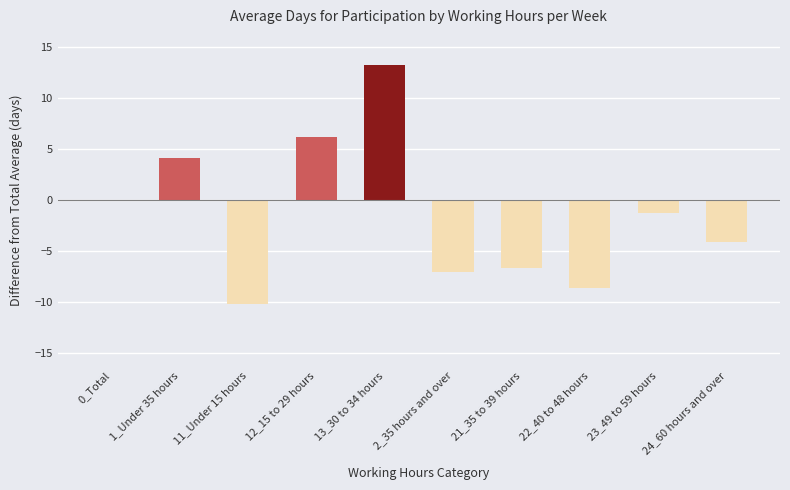

Reading right to left, what are all the values shown in this chart?

-4.1	-1.3	-8.6	-6.7	-7.0	13.2	6.2	-10.2	4.1	0.0